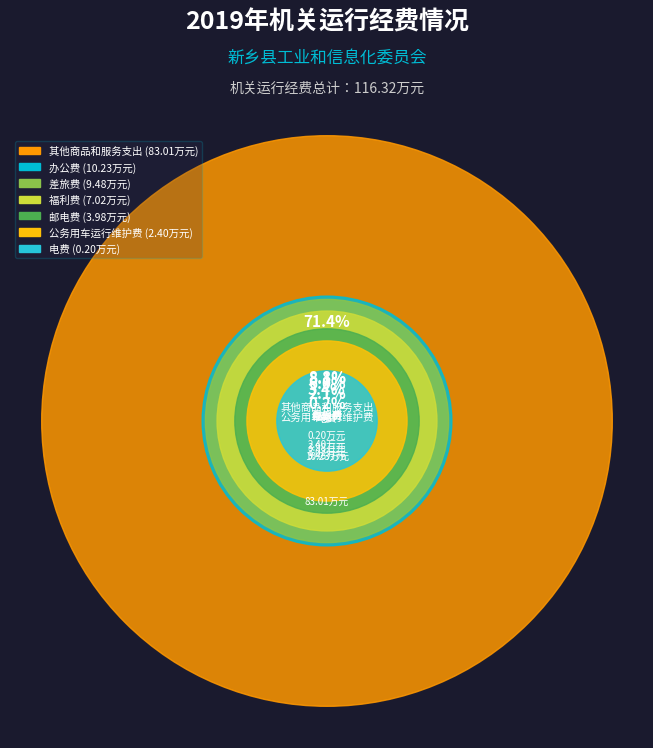

What is the smallest slice in the pie chart?

电费